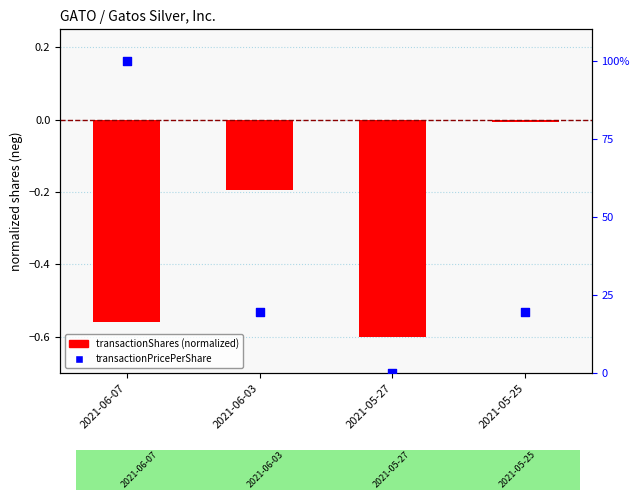

Is the value of transactionPricePerShare (pct) at 2021-06-07 greater than the value of transactionShares (normalized) at 2021-05-27?

Yes